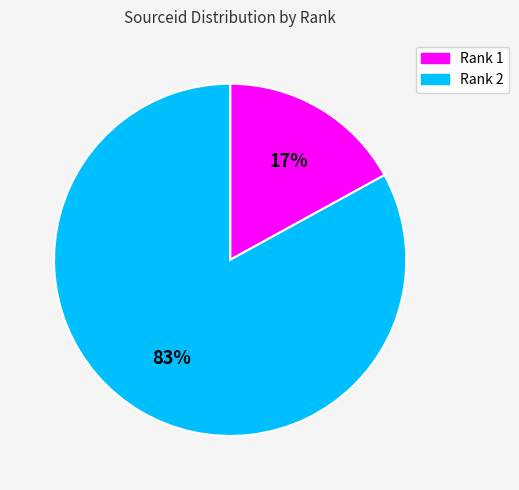

To the nearest percent, what is the average slice percentage?

50%